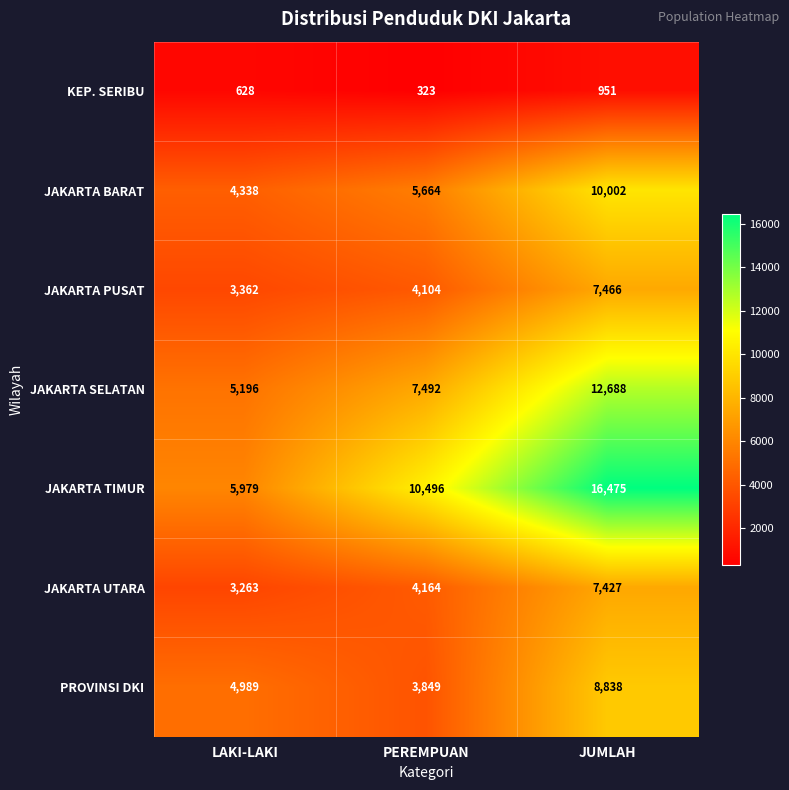

What is the lowest value of the JAKARTA PUSAT series?

3362